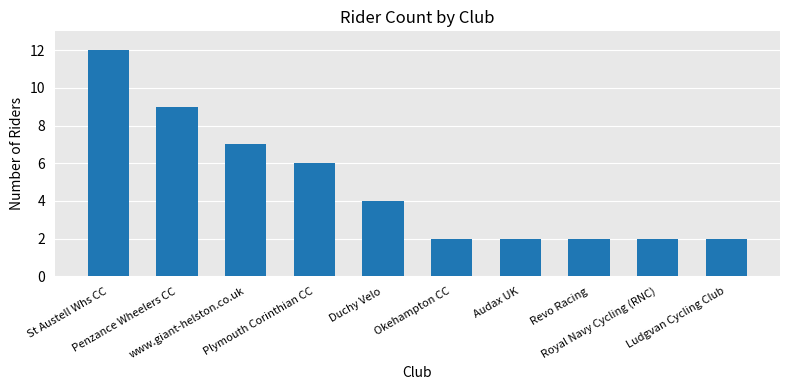

What is the difference between the values at Duchy Velo and www.giant-helston.co.uk?

3